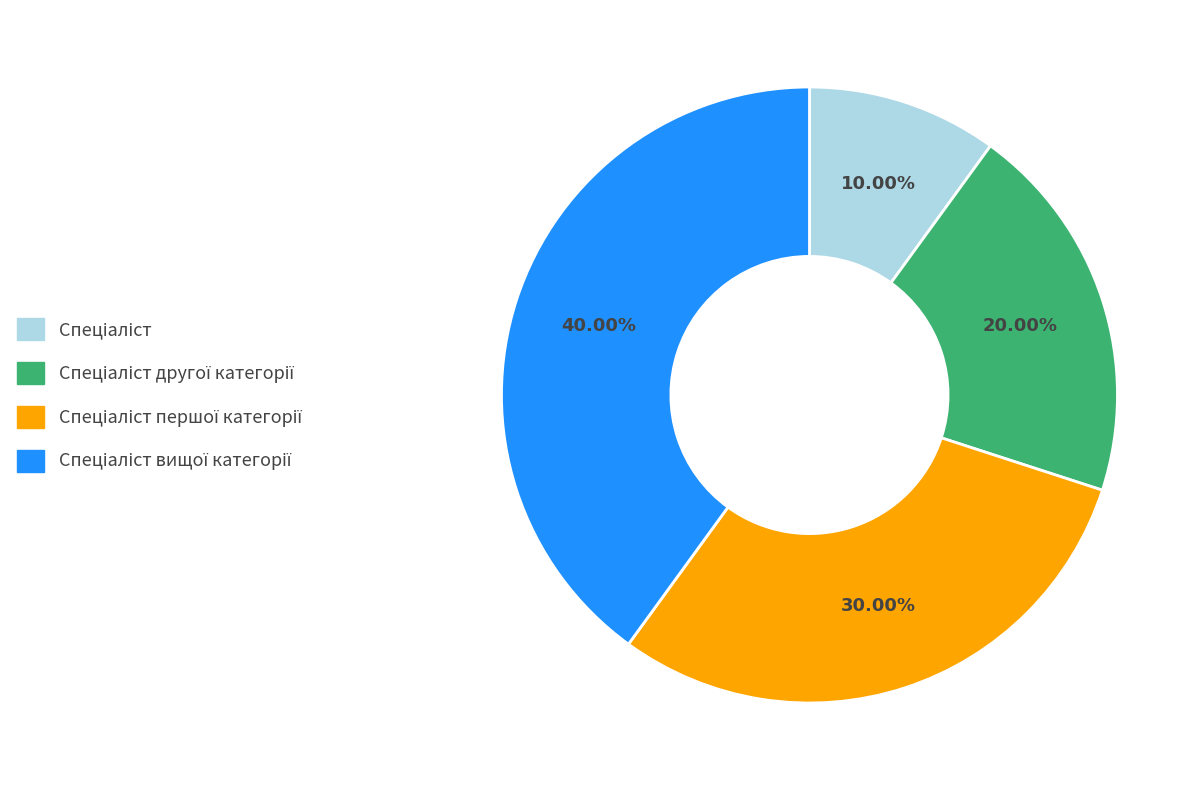

Is there a majority slice in this chart?

No